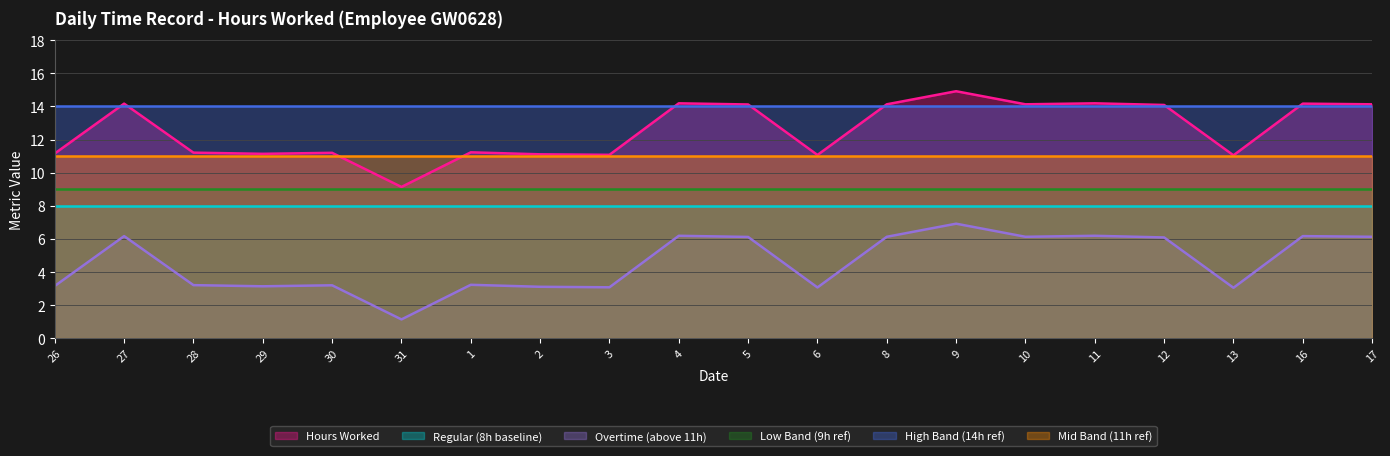

What is the total value across all series at 27?

62.3